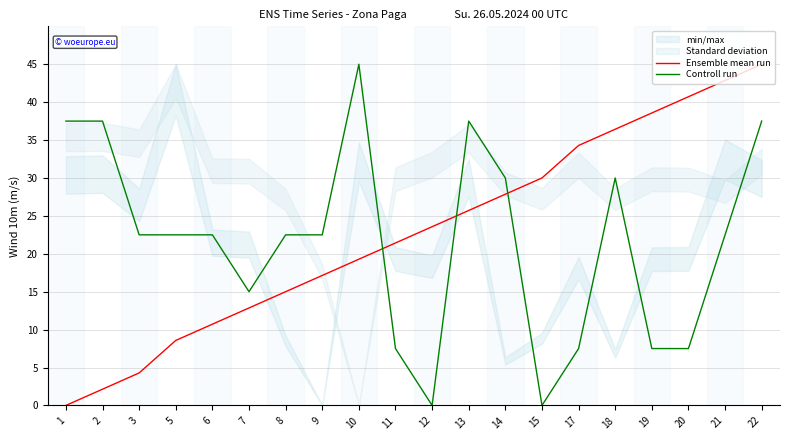

How many data points does each series have?

20